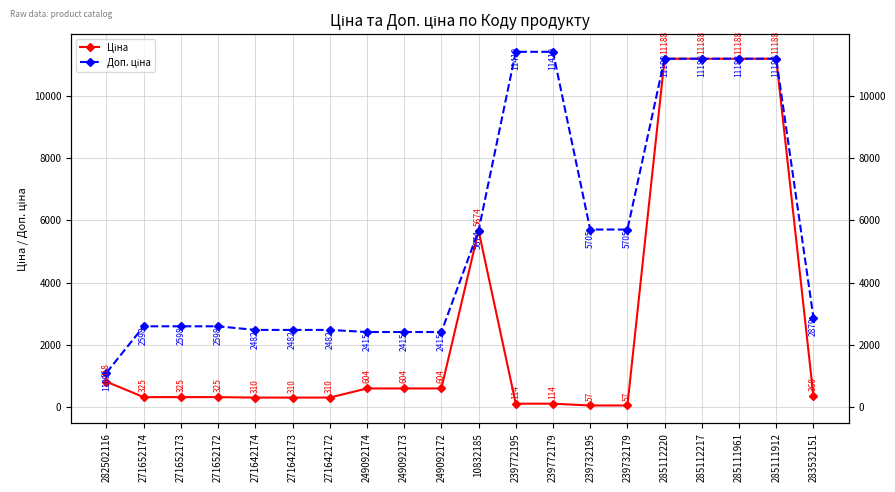

True or false: Ціна has a value of 603.7 at 249092174.

True